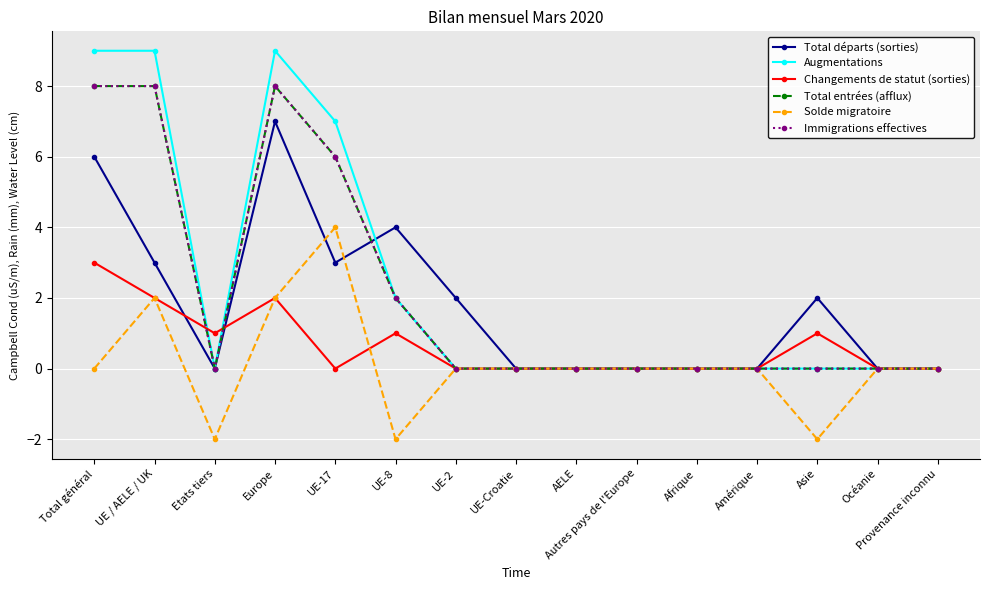

Reading left to right, transcribe all the data shown in this chart.

Total départs (sorties): Total général=6	UE / AELE / UK=3	Etats tiers=0	Europe=7	UE-17=3	UE-8=4	UE-2=2	UE-Croatie=0	AELE=0	Autres pays de l'Europe=0	Afrique=0	Amérique=0	Asie=2	Océanie=0	Provenance inconnu=0
Augmentations: Total général=9	UE / AELE / UK=9	Etats tiers=0	Europe=9	UE-17=7	UE-8=2	UE-2=0	UE-Croatie=0	AELE=0	Autres pays de l'Europe=0	Afrique=0	Amérique=0	Asie=0	Océanie=0	Provenance inconnu=0
Changements de statut (sorties): Total général=3	UE / AELE / UK=2	Etats tiers=1	Europe=2	UE-17=0	UE-8=1	UE-2=0	UE-Croatie=0	AELE=0	Autres pays de l'Europe=0	Afrique=0	Amérique=0	Asie=1	Océanie=0	Provenance inconnu=0
Total entrées (afflux): Total général=8	UE / AELE / UK=8	Etats tiers=0	Europe=8	UE-17=6	UE-8=2	UE-2=0	UE-Croatie=0	AELE=0	Autres pays de l'Europe=0	Afrique=0	Amérique=0	Asie=0	Océanie=0	Provenance inconnu=0
Solde migratoire: Total général=0	UE / AELE / UK=2	Etats tiers=-2	Europe=2	UE-17=4	UE-8=-2	UE-2=0	UE-Croatie=0	AELE=0	Autres pays de l'Europe=0	Afrique=0	Amérique=0	Asie=-2	Océanie=0	Provenance inconnu=0
Immigrations effectives: Total général=8	UE / AELE / UK=8	Etats tiers=0	Europe=8	UE-17=6	UE-8=2	UE-2=0	UE-Croatie=0	AELE=0	Autres pays de l'Europe=0	Afrique=0	Amérique=0	Asie=0	Océanie=0	Provenance inconnu=0